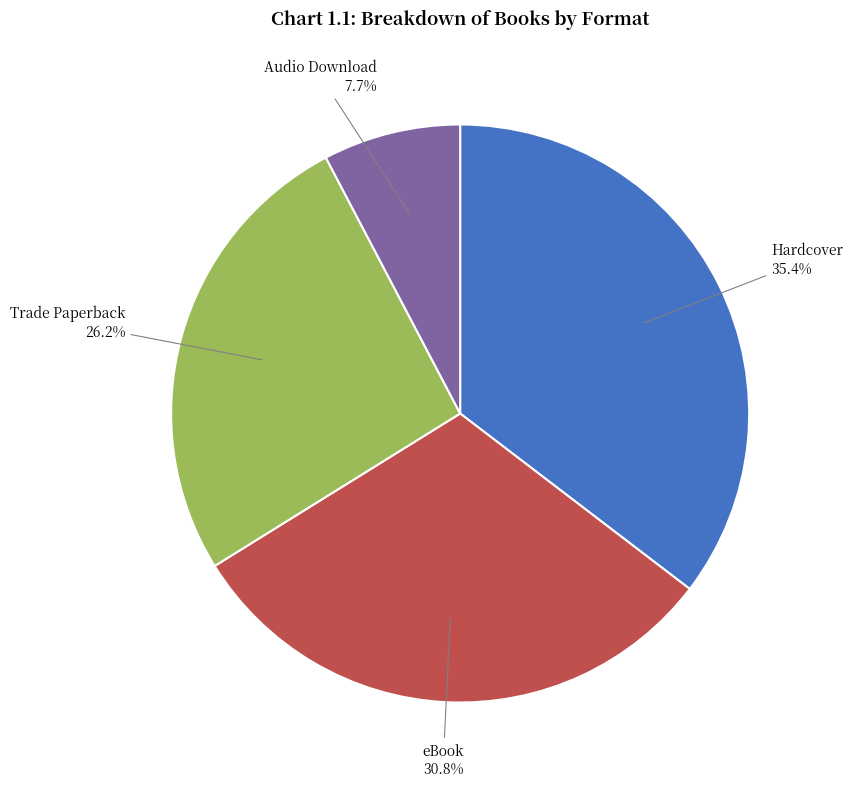

Is there a majority slice in this chart?

No